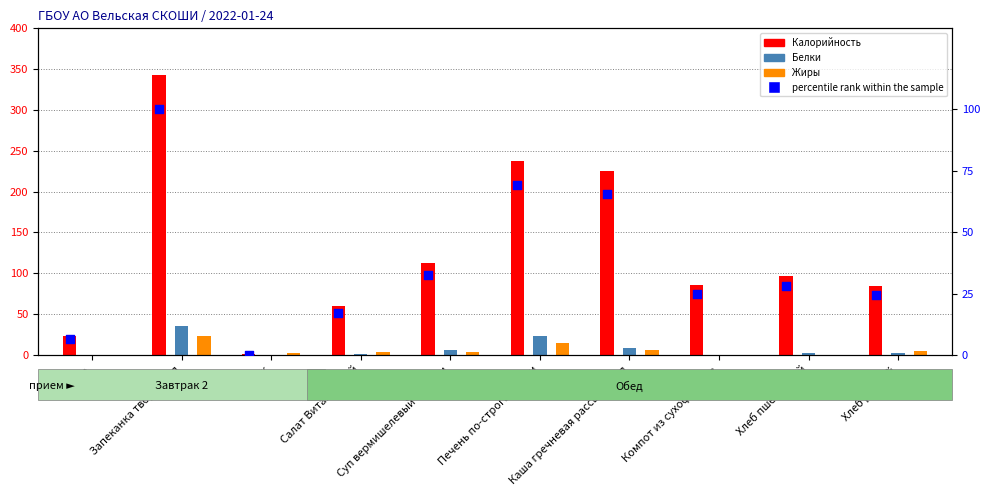

At which category is the sum across all series the highest?

Запеканка творожная